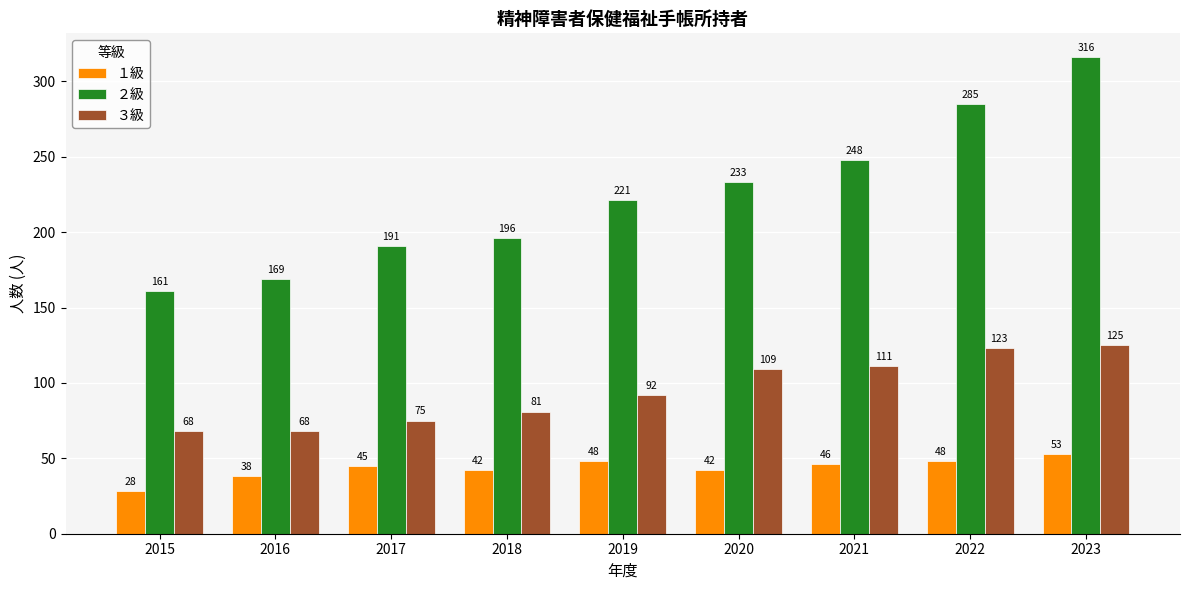

What is the sum of the ３級 values at 2018 and 2020?

190